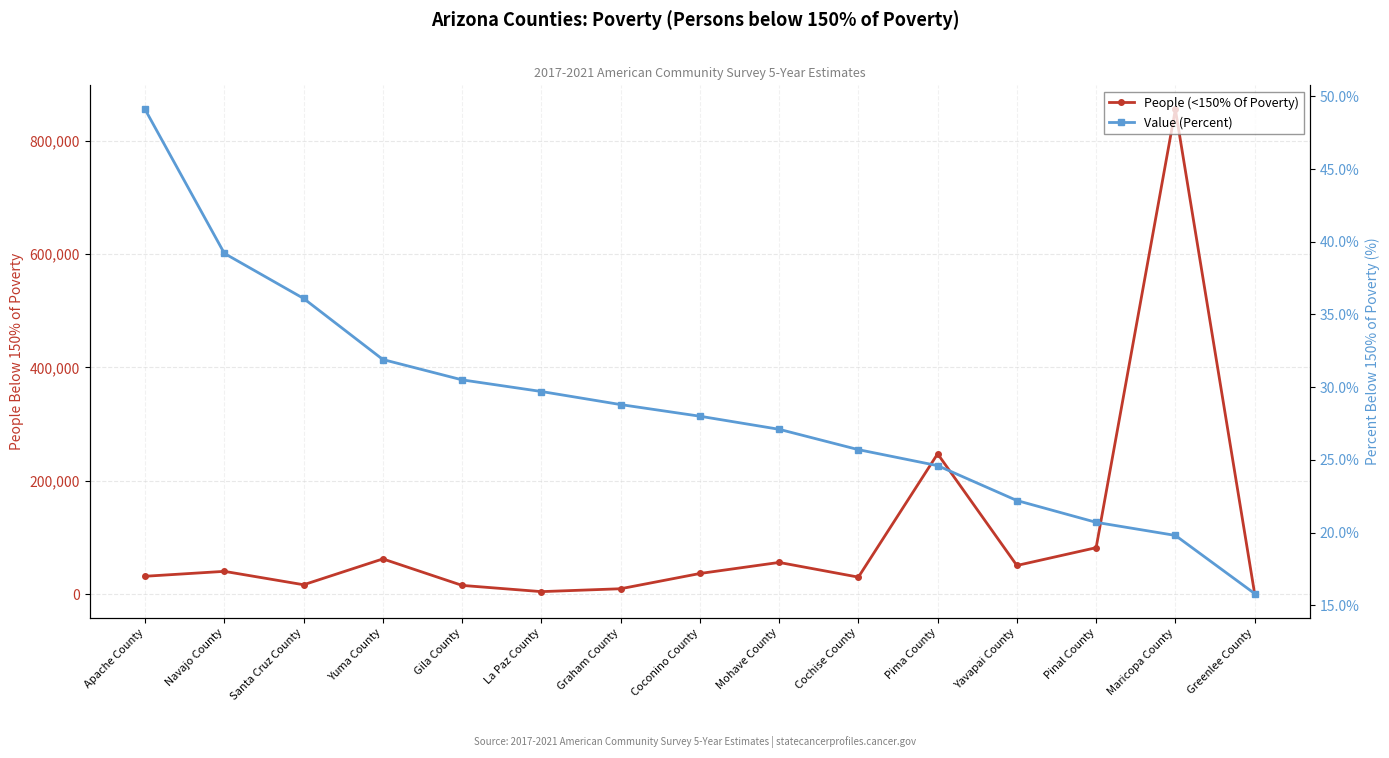

Does the chart have visible grid lines?

Yes